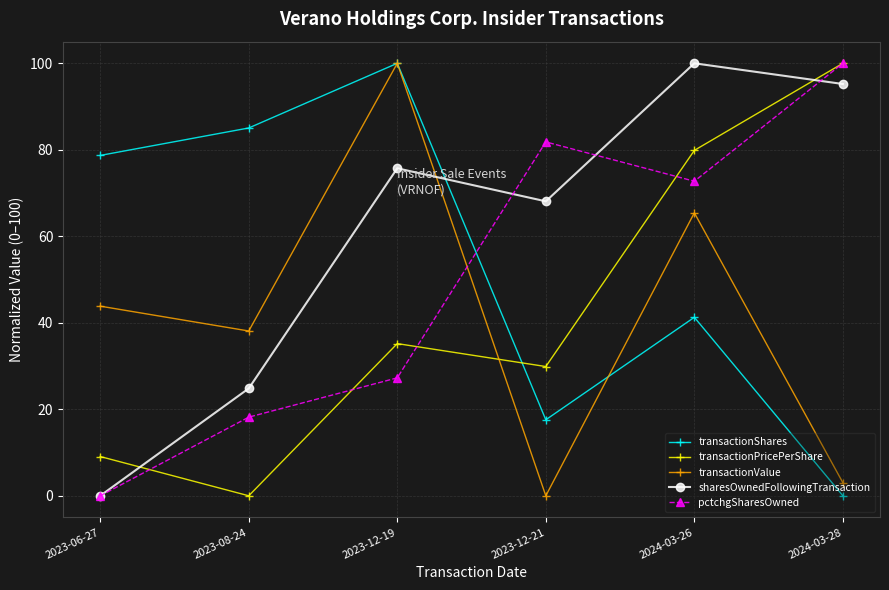

What is the total value across all series at 2024-03-28?

298.2